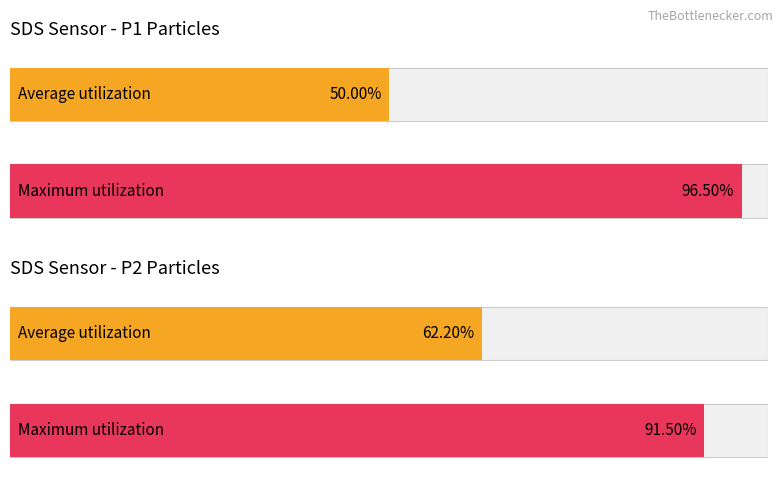

Rank the series by their maximum value, from highest to lowest.

Maximum utilization, Average utilization